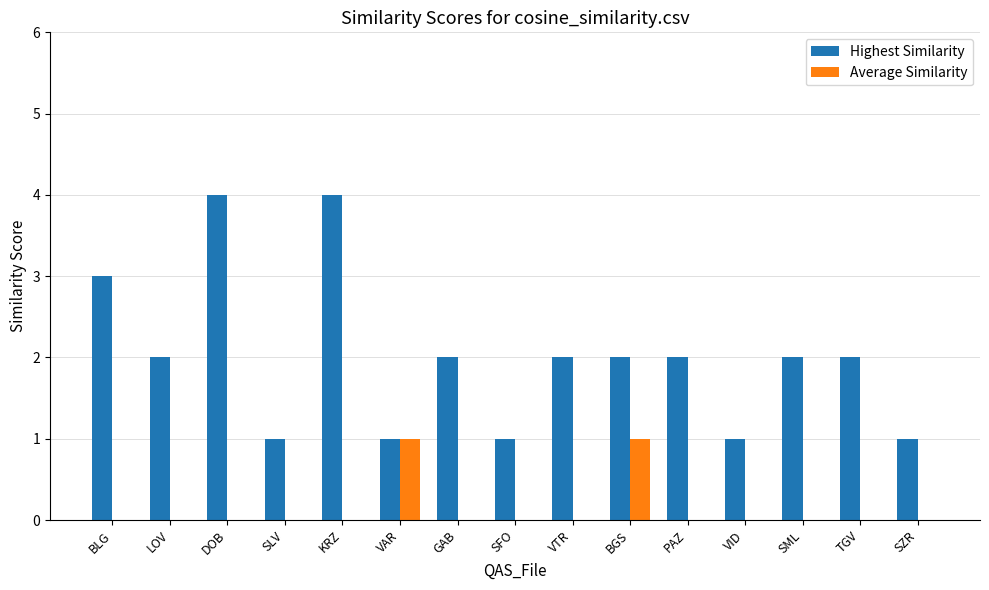

Which series has the largest total across all categories?

Highest Similarity